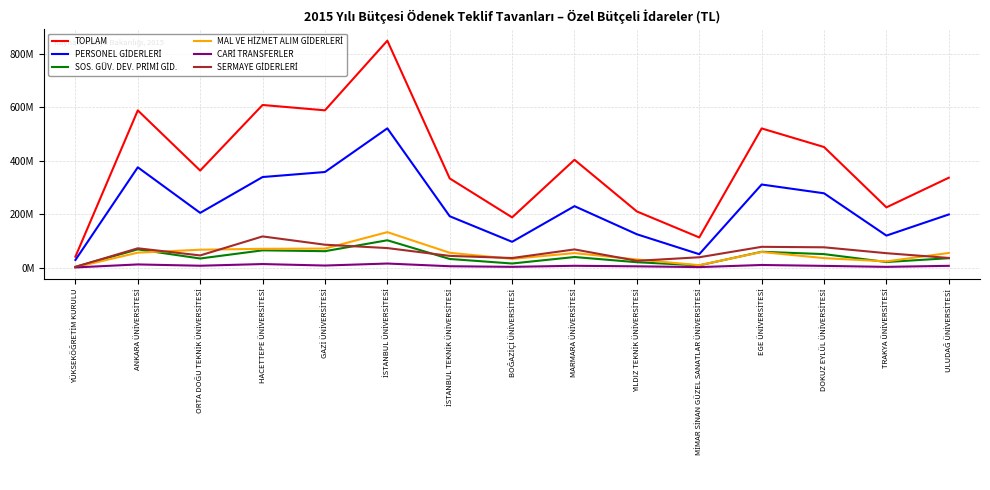

At how many categories does at least one series exceed 142173505?

13